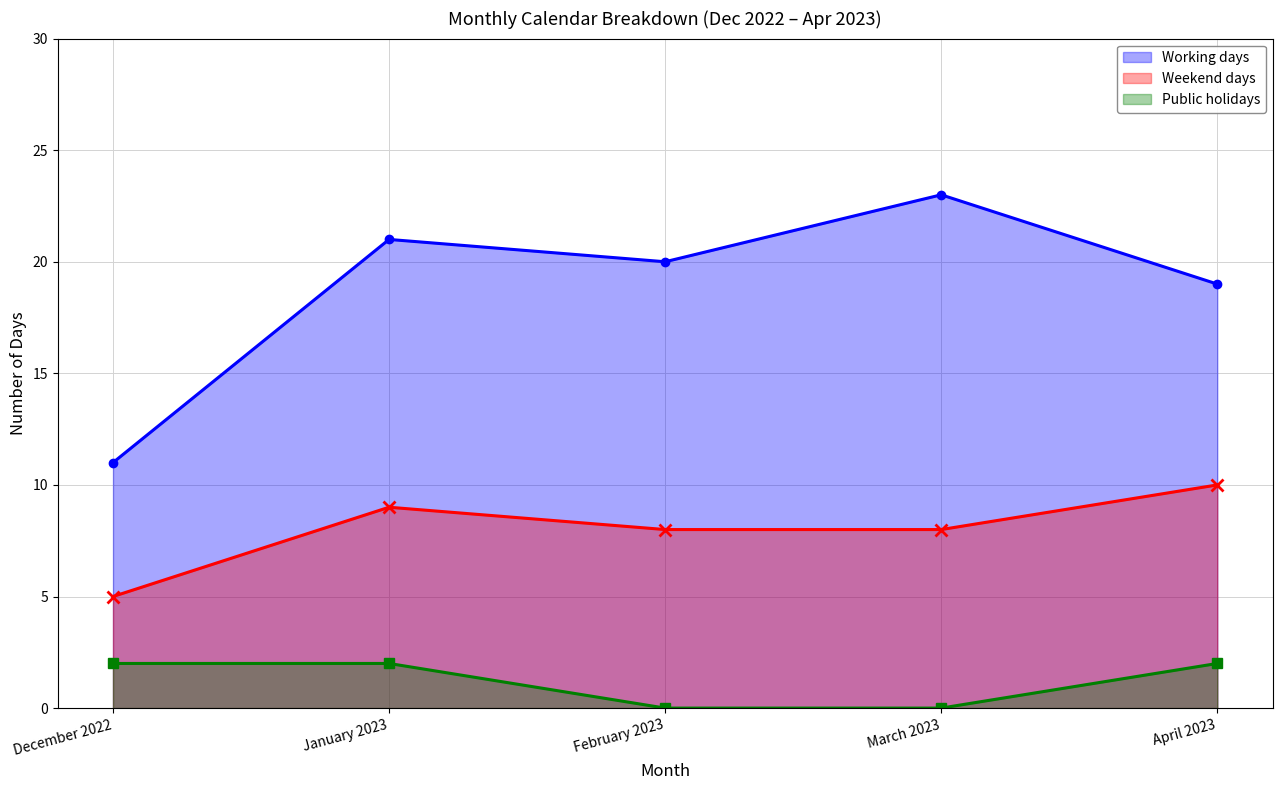

What are all the series names shown in the legend?

Working days, Weekend days, Public holidays